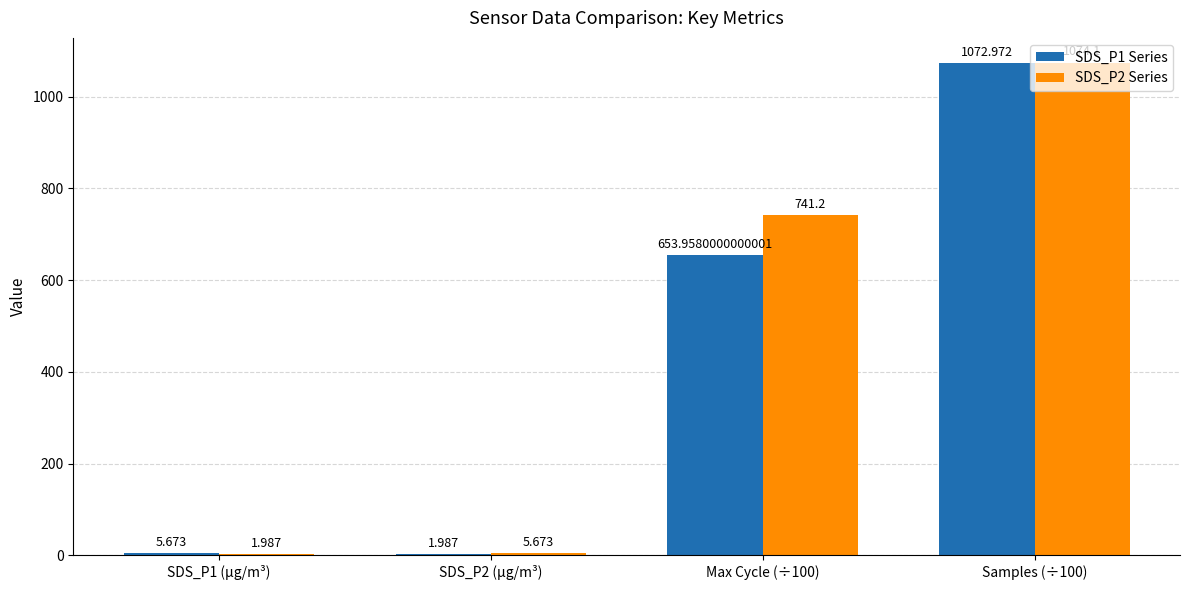

What is the difference between the maximum and minimum values in the SDS_P1 Series series?

1071.0